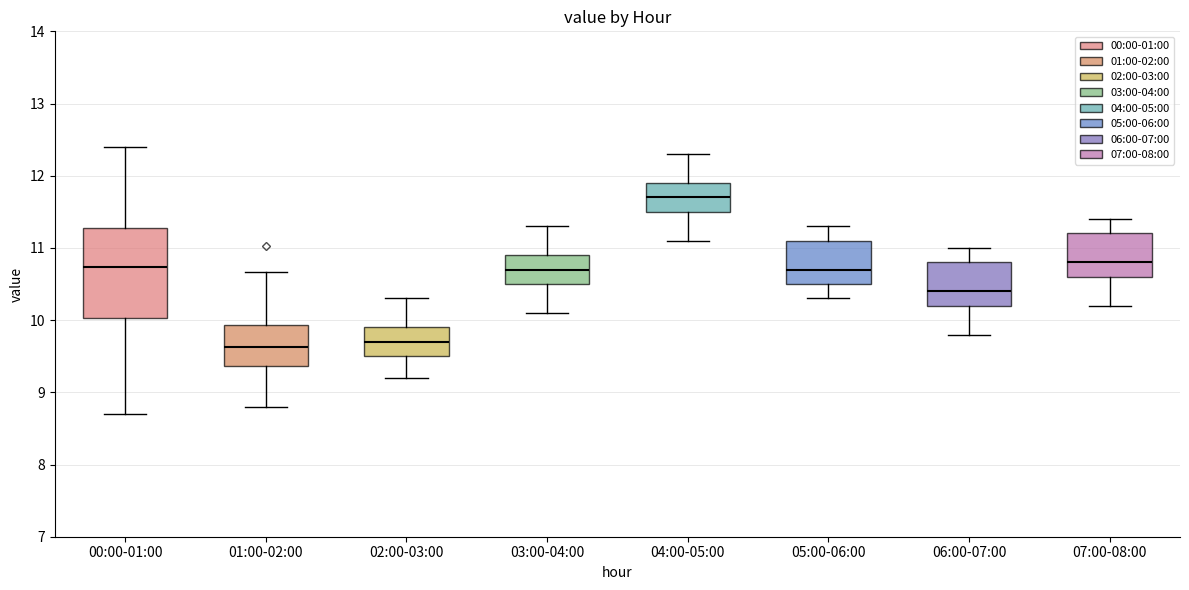

Which box is the tallest, from its lower edge to its upper edge?

00:00-01:00